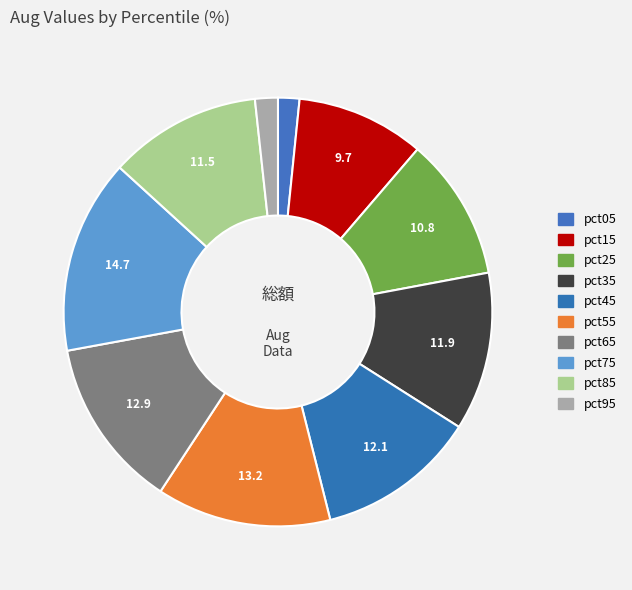

Is there a majority slice in this chart?

No